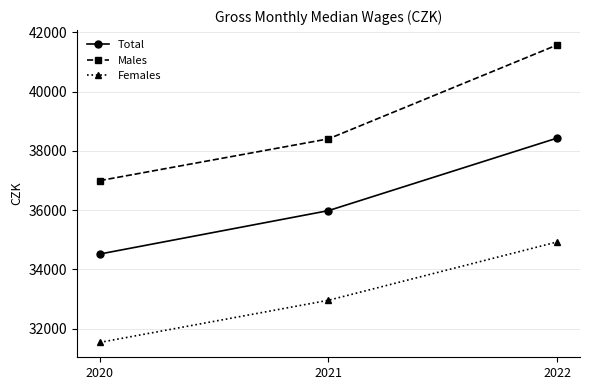

Rank the categories by Females value from highest to lowest.

2022, 2021, 2020